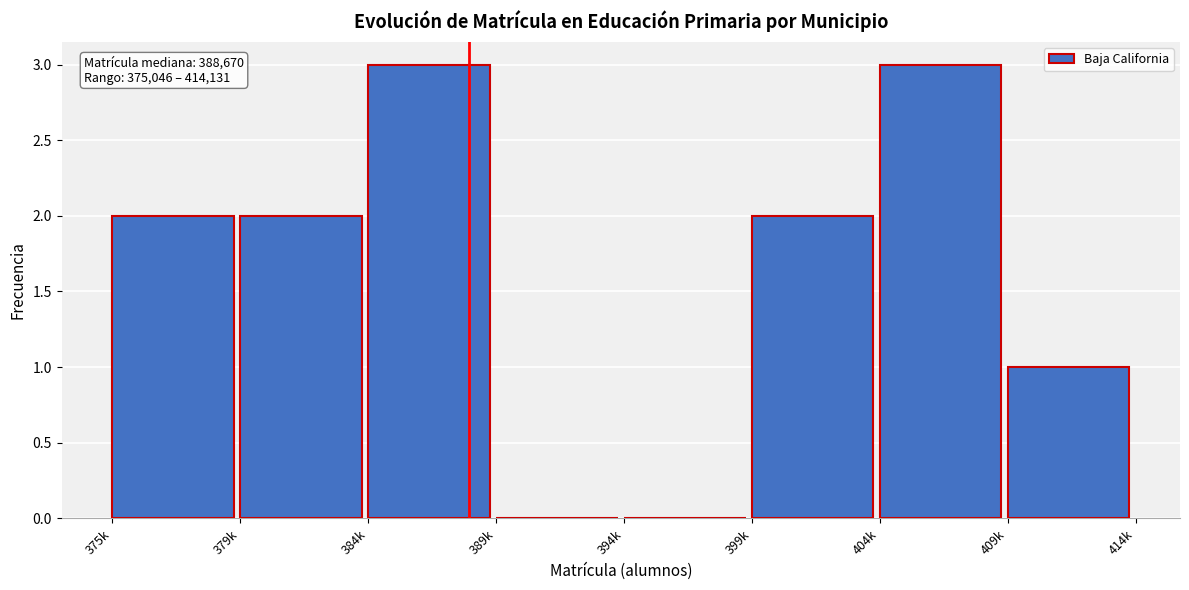

Reading right to left, extract all data points from this chart.

409k=1	404k=3	399k=2	394k=0	389k=0	384k=3	379k=2	375k=2